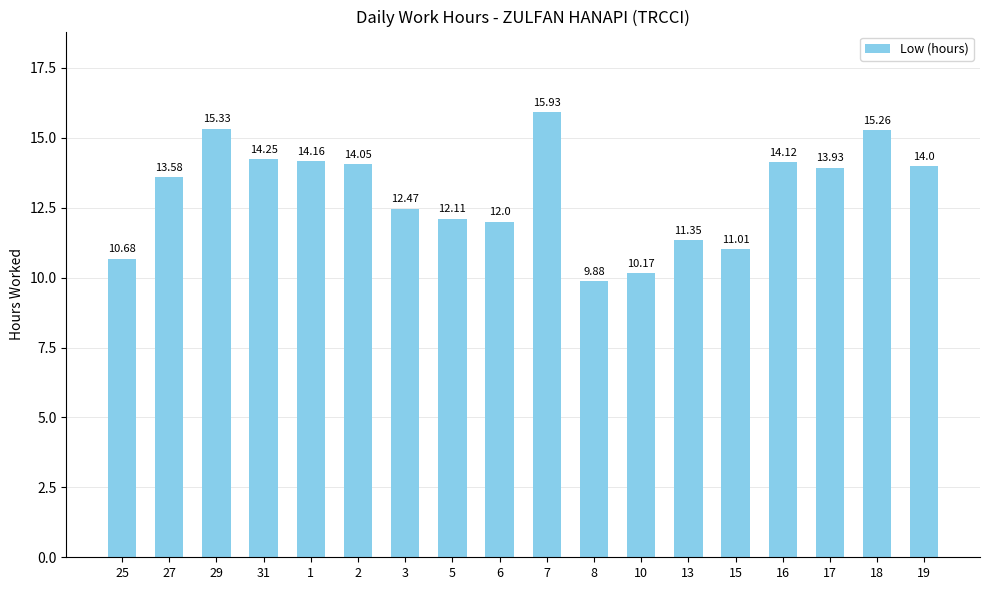

Count the number of values greater than 13.

10